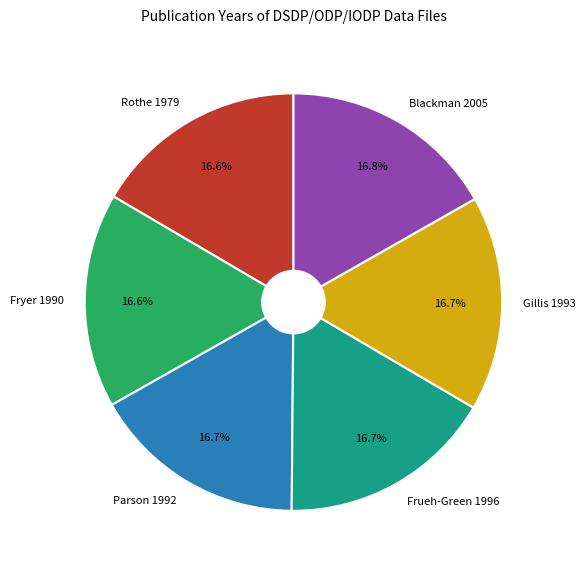

Approximately how many times larger is the value at Gillis 1993 compared to Fryer 1990?

1.0